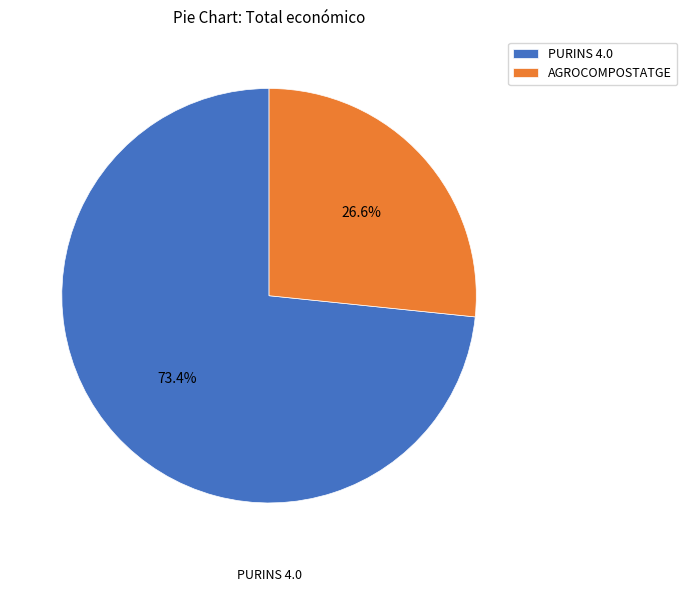

What is the ratio of the value at PURINS 4.0 to the value at AGROCOMPOSTATGE?

2.8